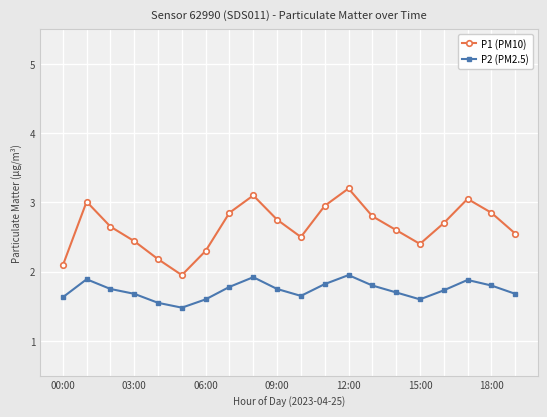

What is the minimum value shown in the chart?

1.5